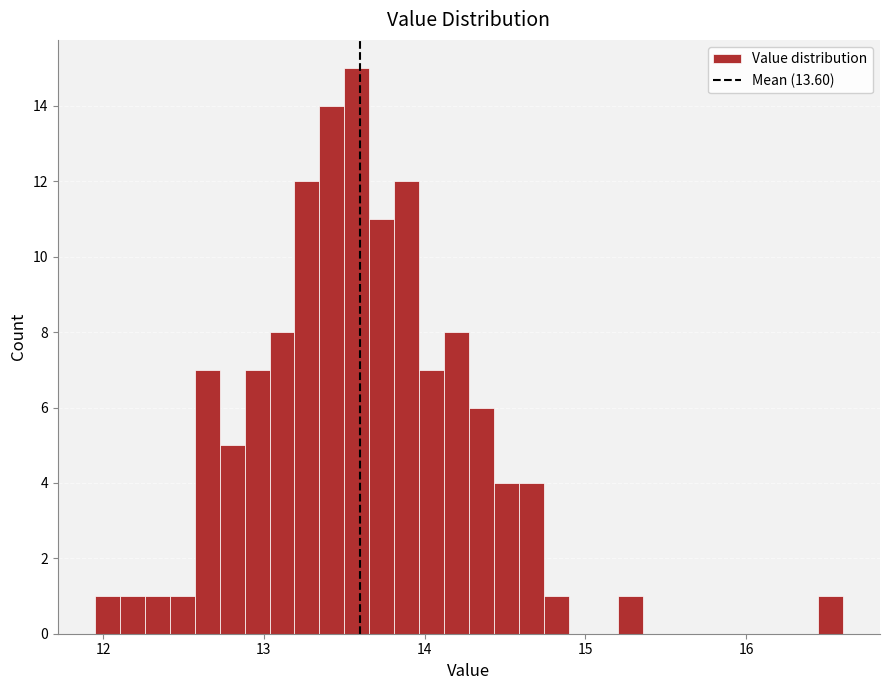

Read against the x-axis, roughly where is the centre of the tallest bar?

13.6